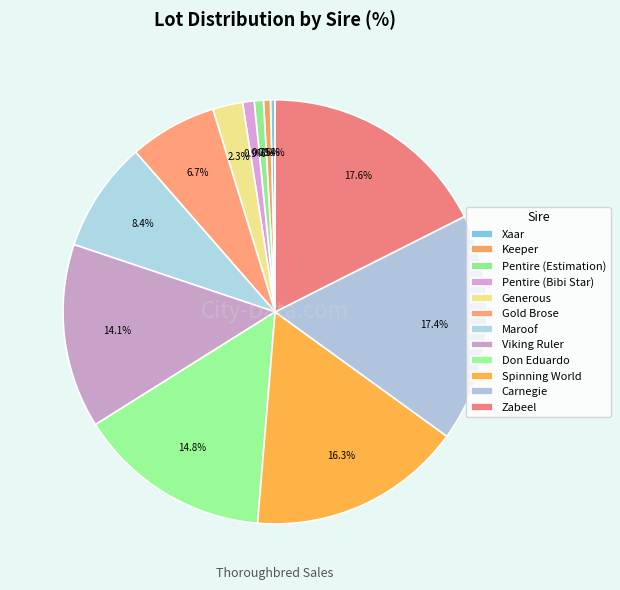

What is the smallest slice in the pie chart?

Xaar